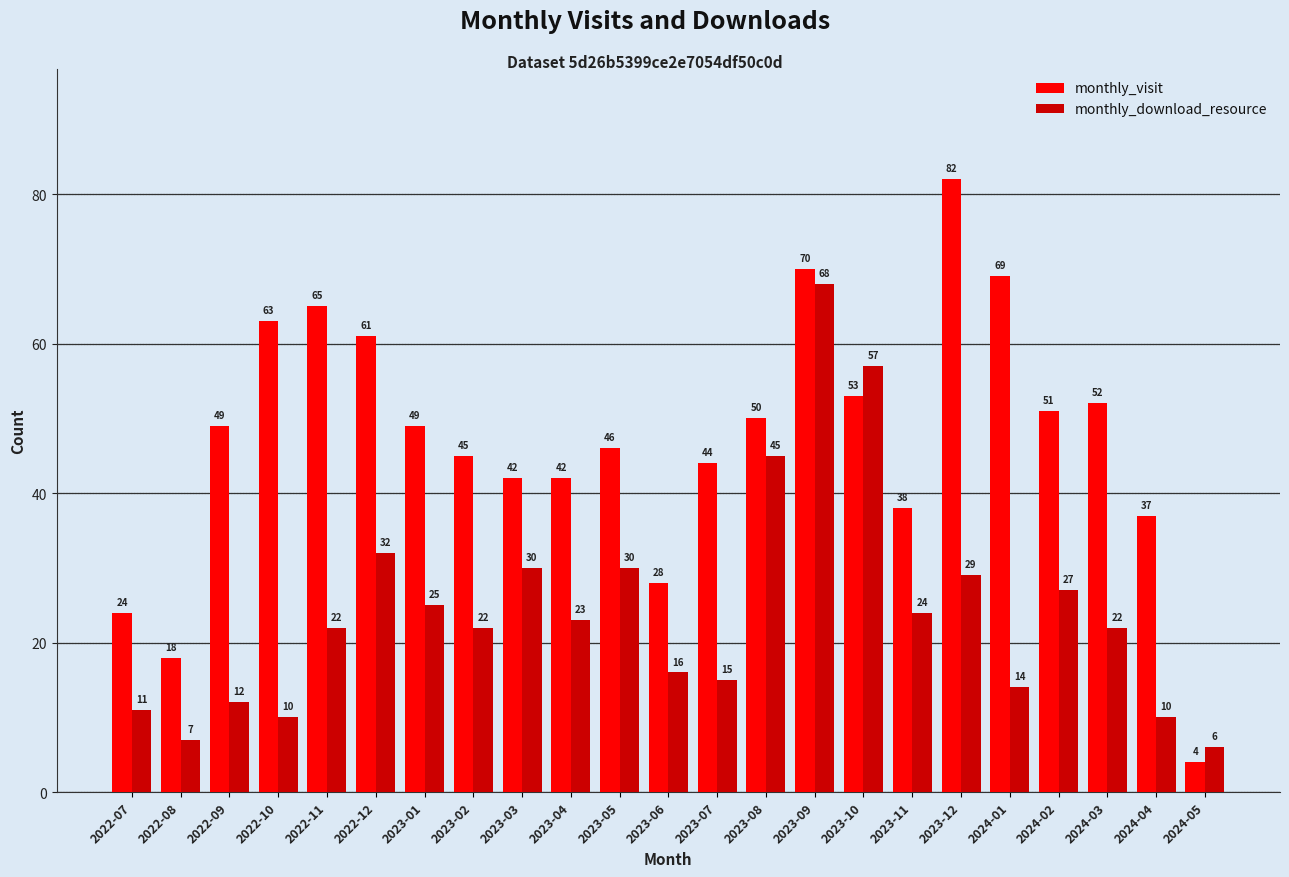

What is the greatest value displayed?

82